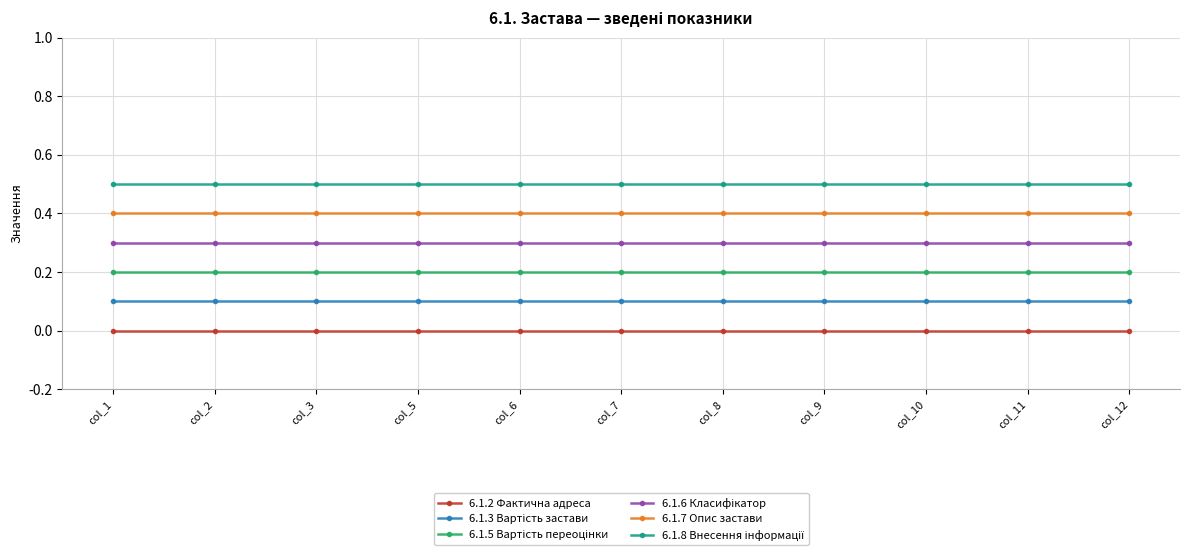

What is the greatest value displayed?

0.5